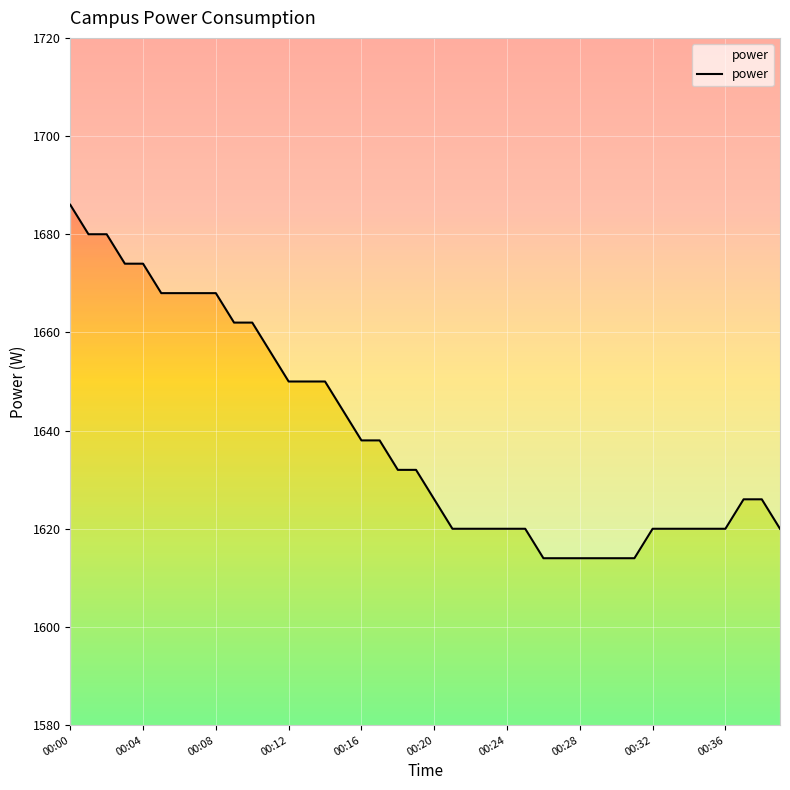

How many values are below 1632?

20